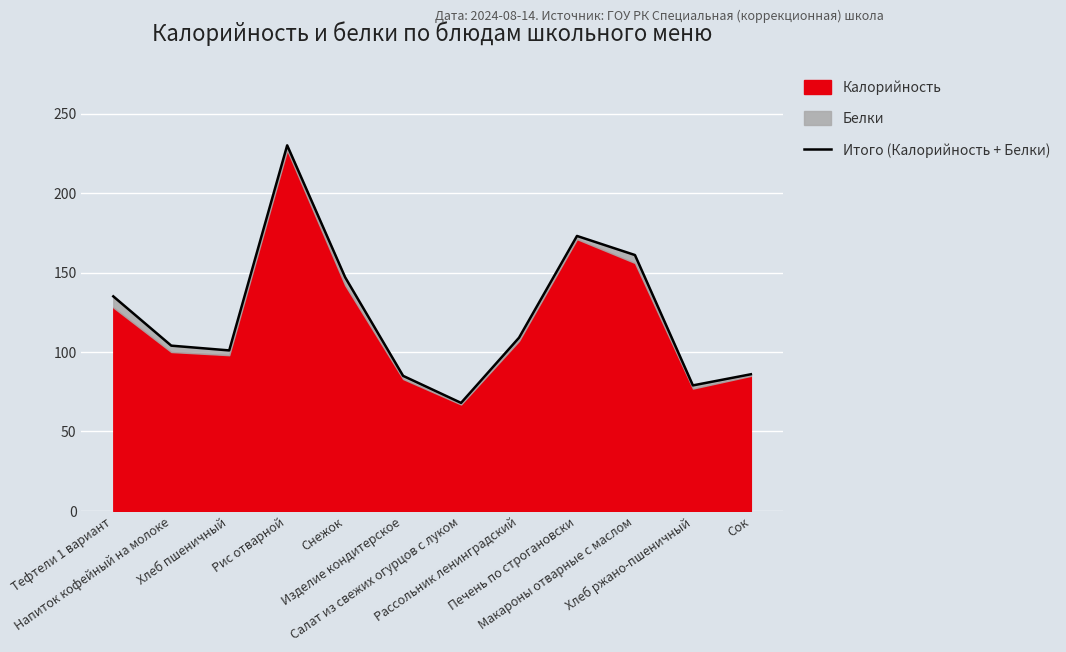

Count the number of values greater than 109.

5